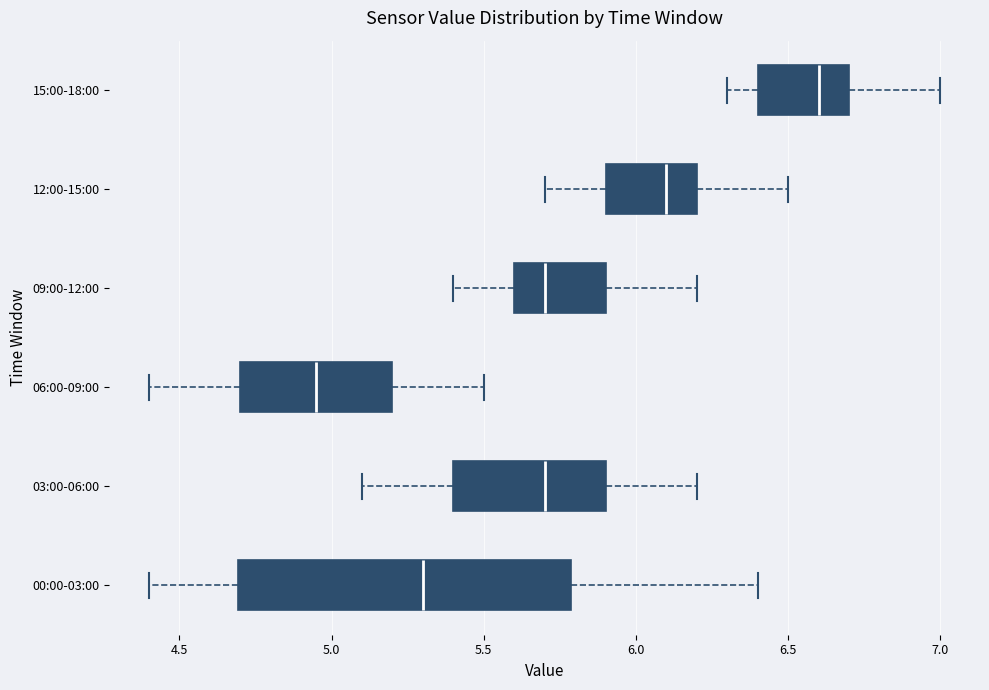

Where does the left whisker of the box for 12:00-15:00 end on the x-axis? The values are not printed on the chart, so give them approximately, as read against the axis.

5.70